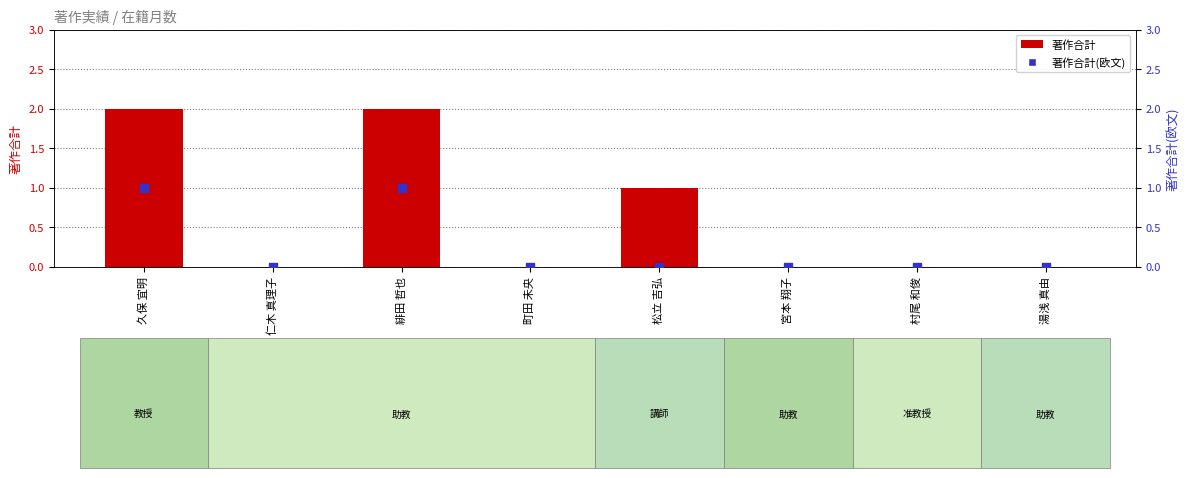

Which series contains the lowest Y value?

著作合計